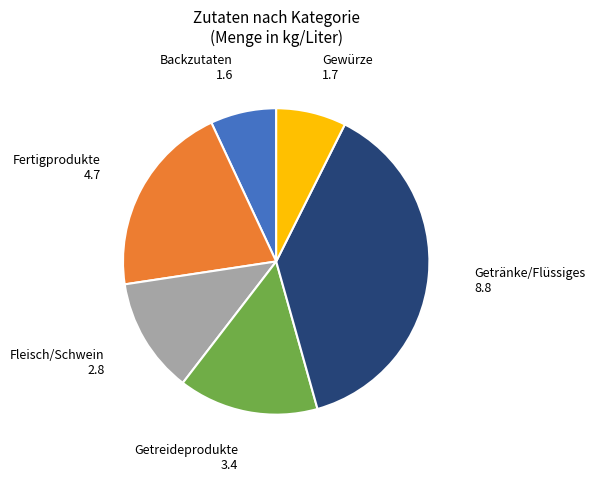

Is there any slice that represents more than half of the pie?

No